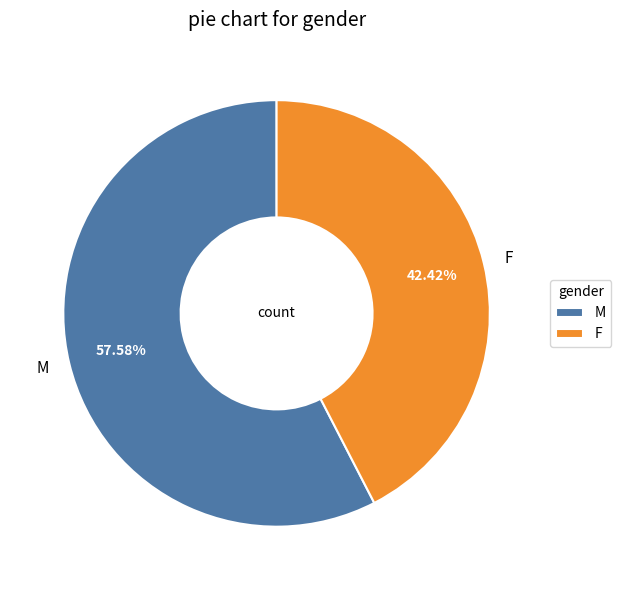

To the nearest percent, what is the difference between the M and F slice percentages?

15%